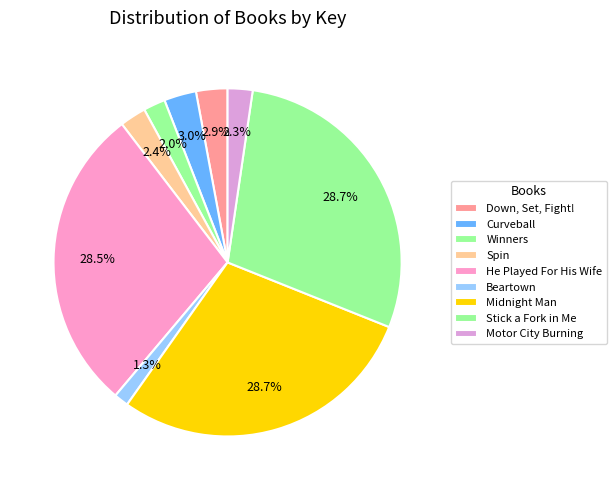

How many slices are in this pie chart?

9